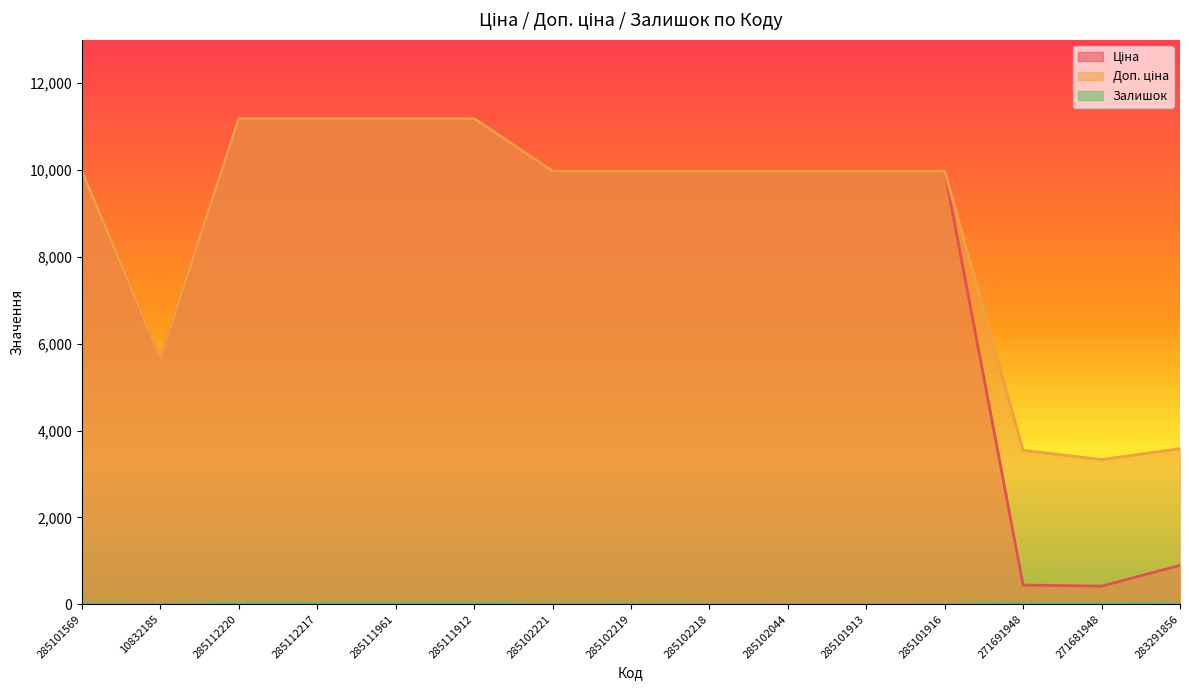

True or false: Ціна and Залишок intersect in this chart.

False